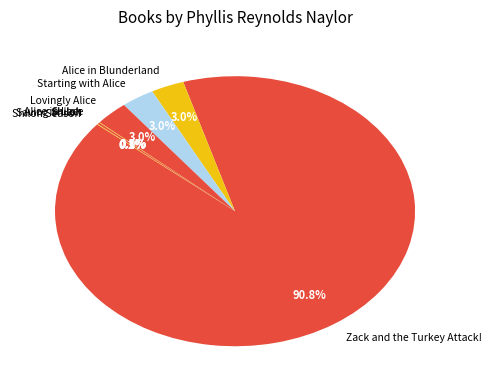

What is the largest slice in the pie chart?

Zack and the Turkey Attack!